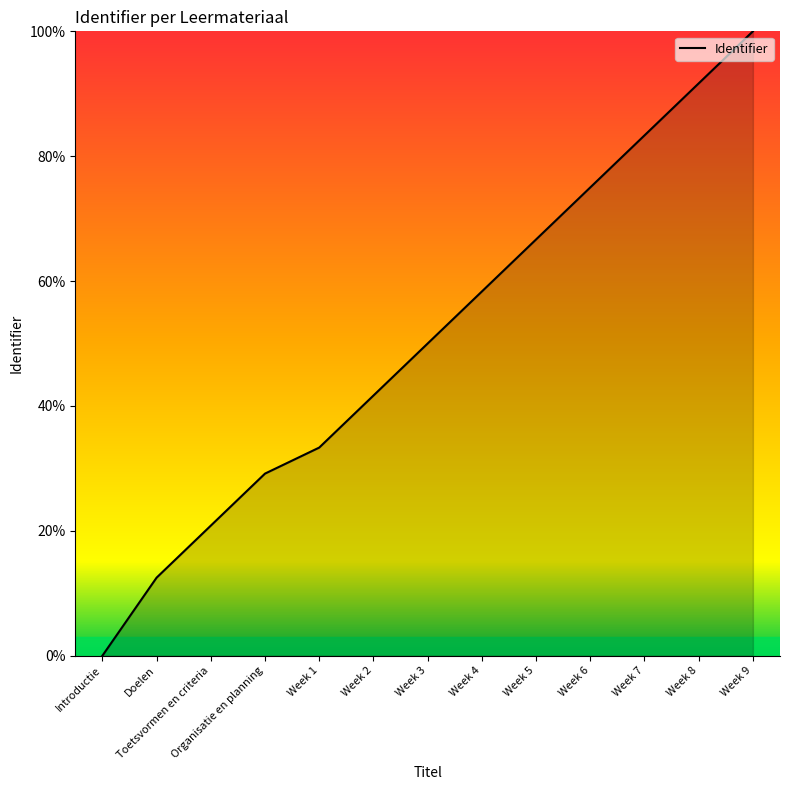

Rank the categories by value from lowest to highest.

Introductie, Doelen, Toetsvormen en criteria, Organisatie en planning, Week 1, Week 2, Week 3, Week 4, Week 5, Week 6, Week 7, Week 8, Week 9